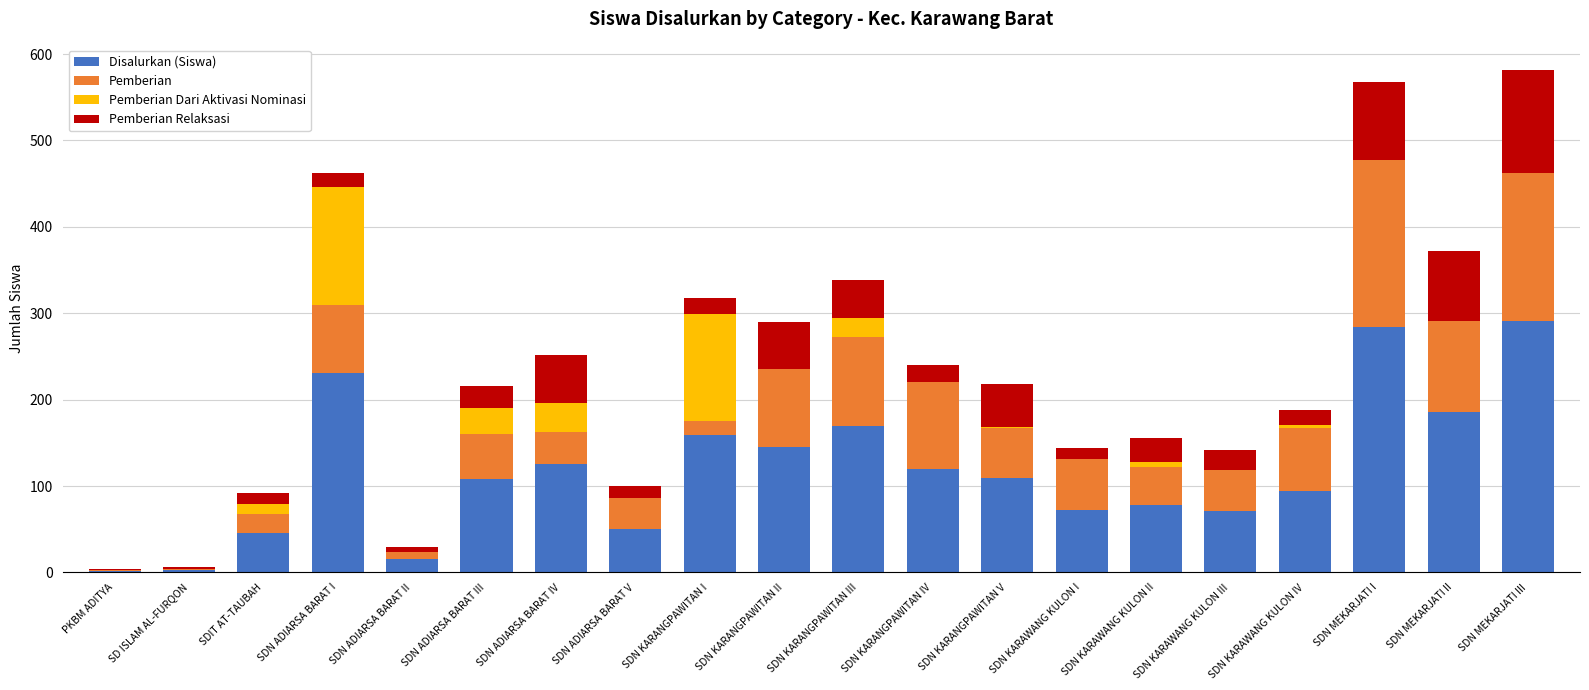

What is the sum of all Disalurkan (Siswa) values?

2359